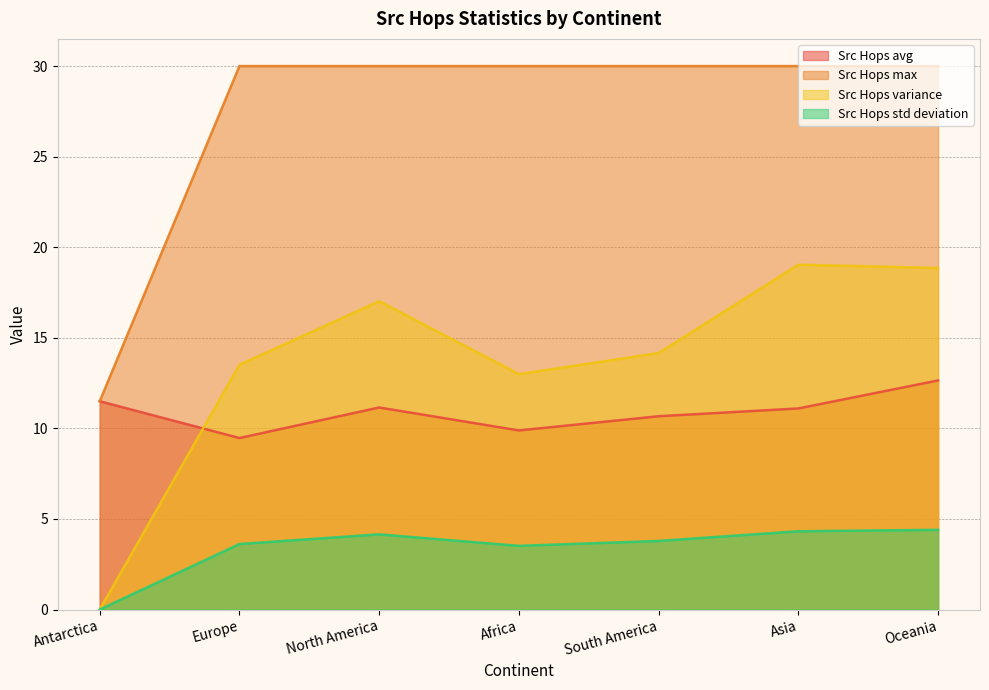

Is it true that Src Hops std deviation equals 4.3 at Asia?

True